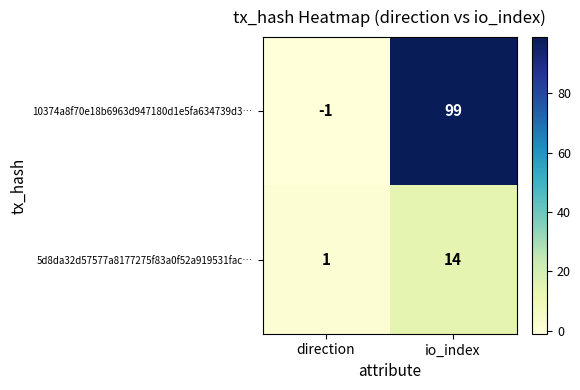

Which series has the widest spread of values?

10374a8f70e18b6963d947180d1e5fa634739d3…